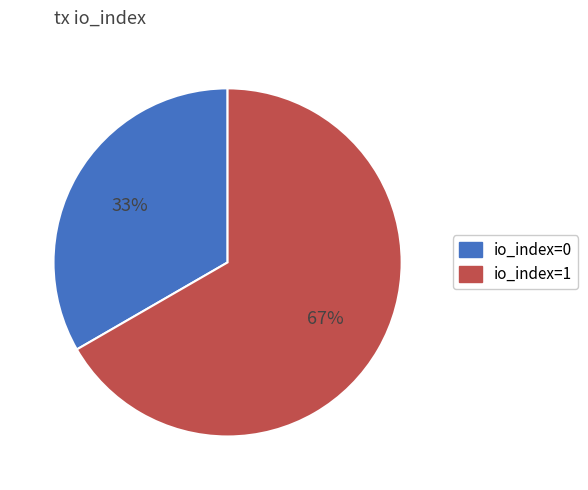

Does any single category account for the majority?

Yes